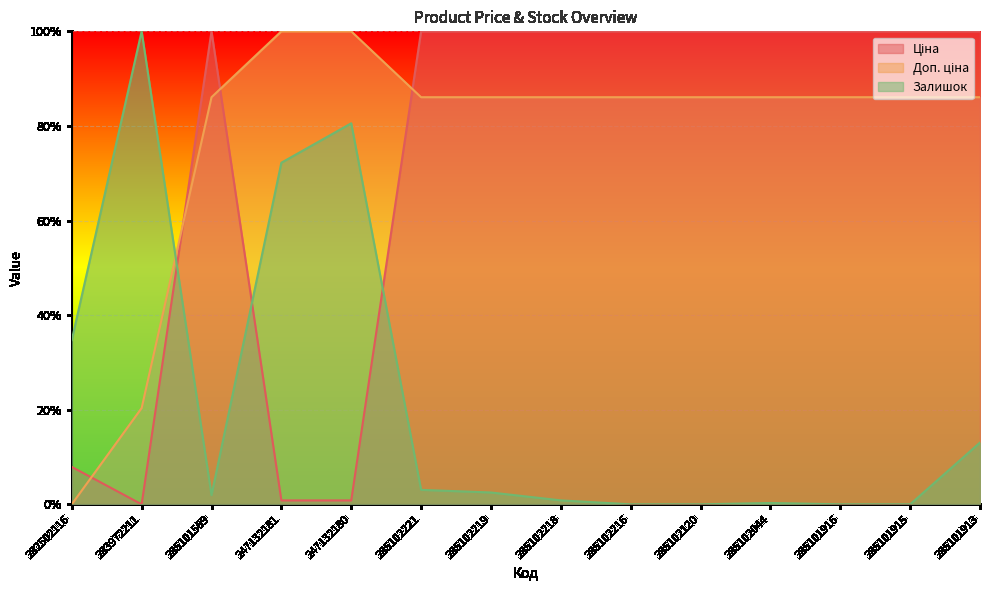

True or false: Доп. ціна and Ціна intersect in this chart.

True